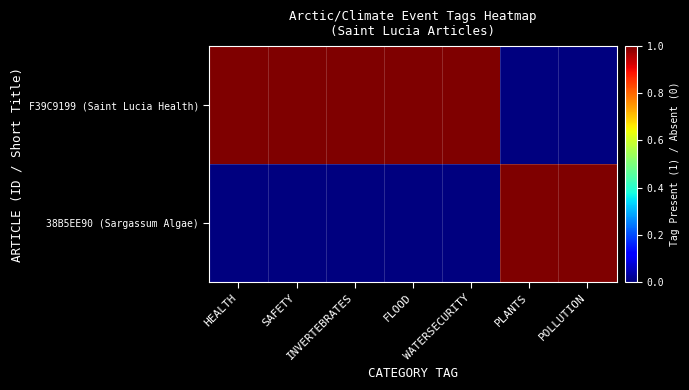

How many series are shown in this chart?

2